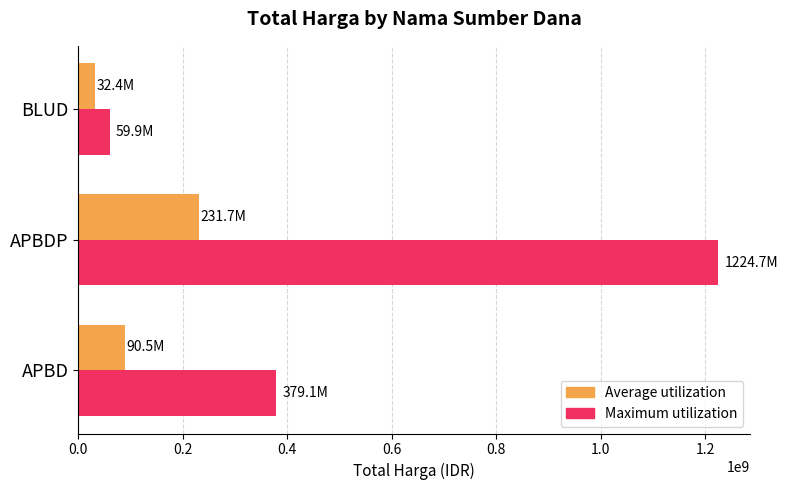

Rank the series by their maximum value, from highest to lowest.

Maximum utilization, Average utilization